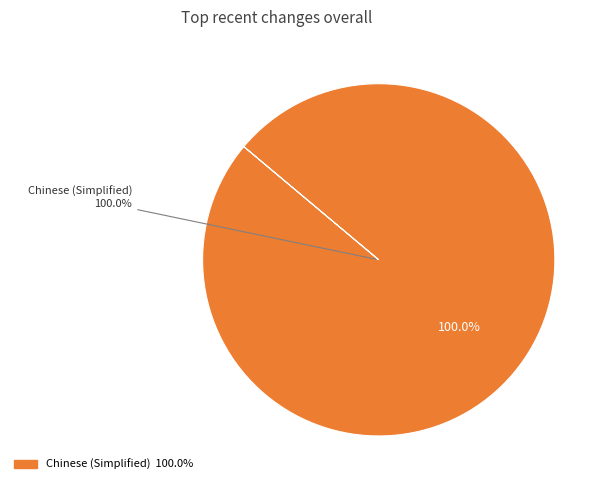

What portion of the pie excludes English?

100.0%